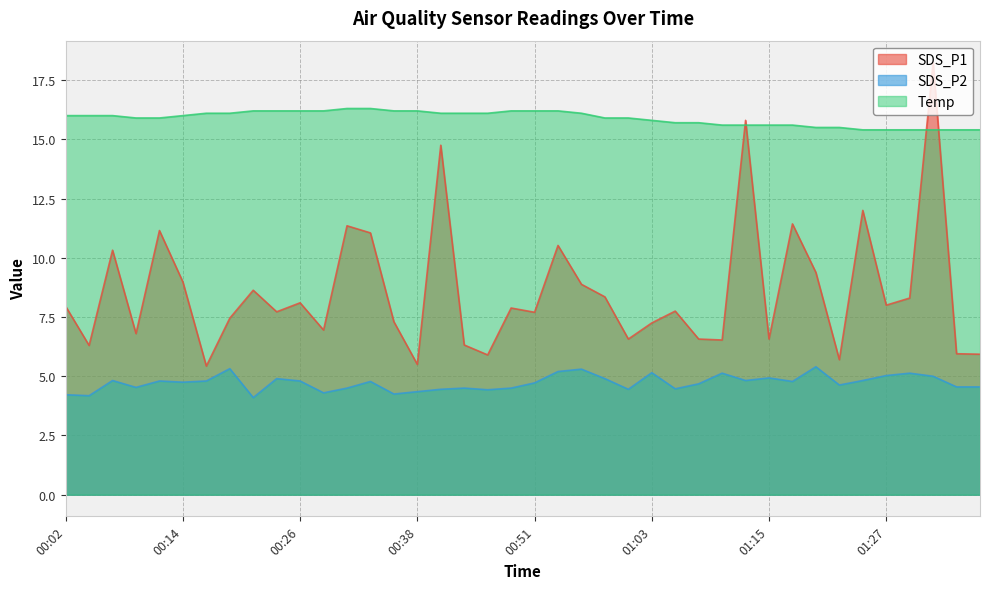

True or false: Temp and SDS_P1 intersect in this chart.

True